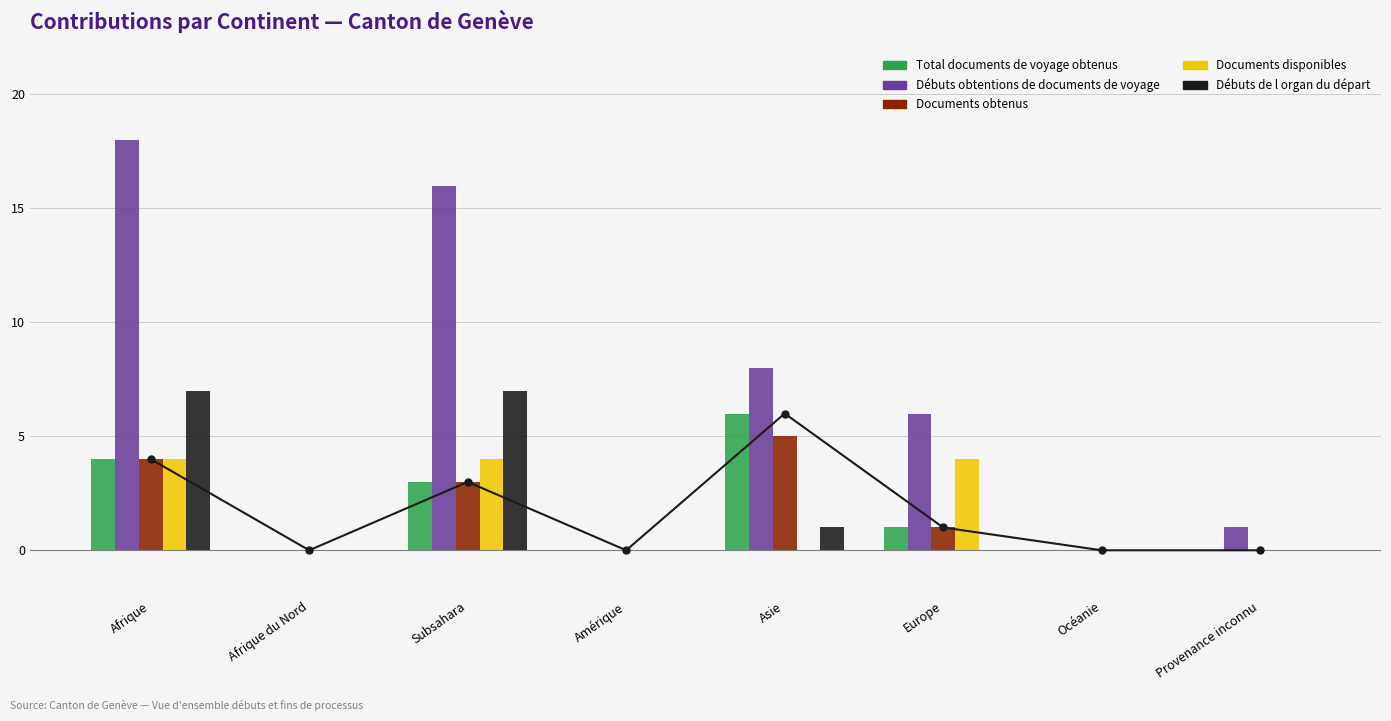

At which category is the sum across all series the highest?

Afrique